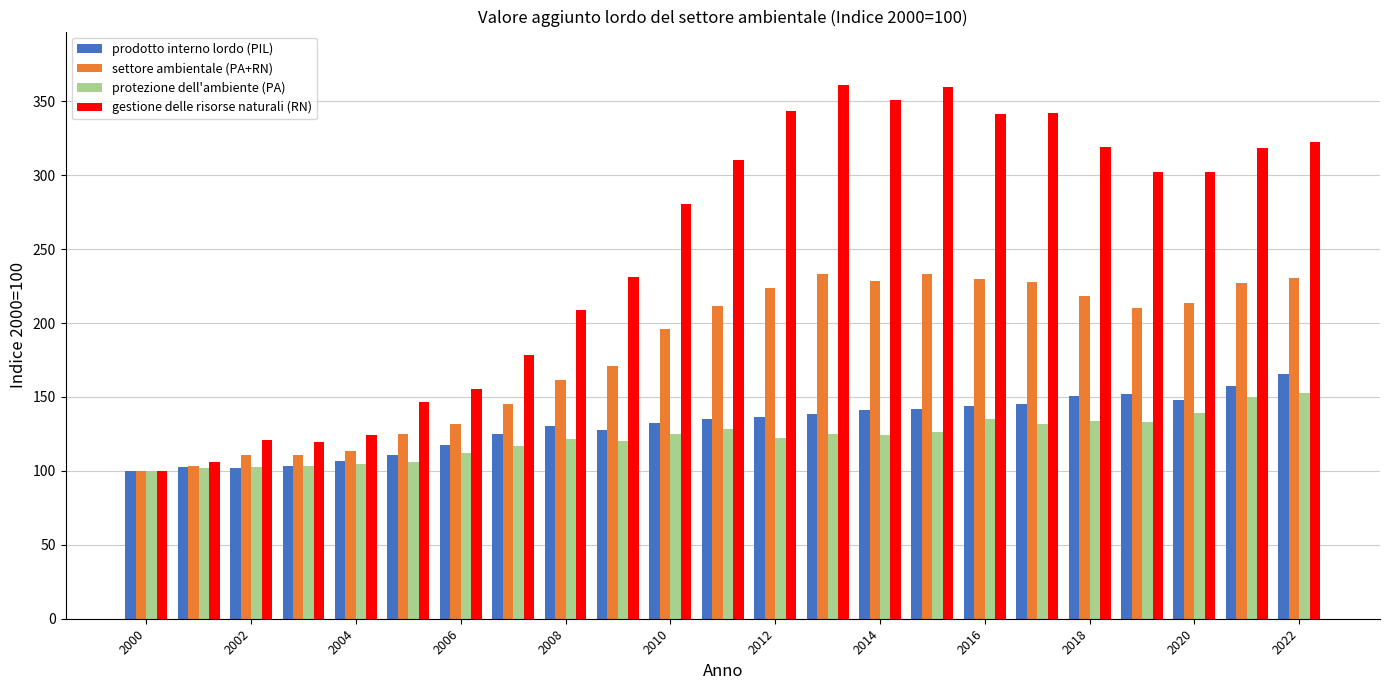

Does the chart contain any negative values?

No